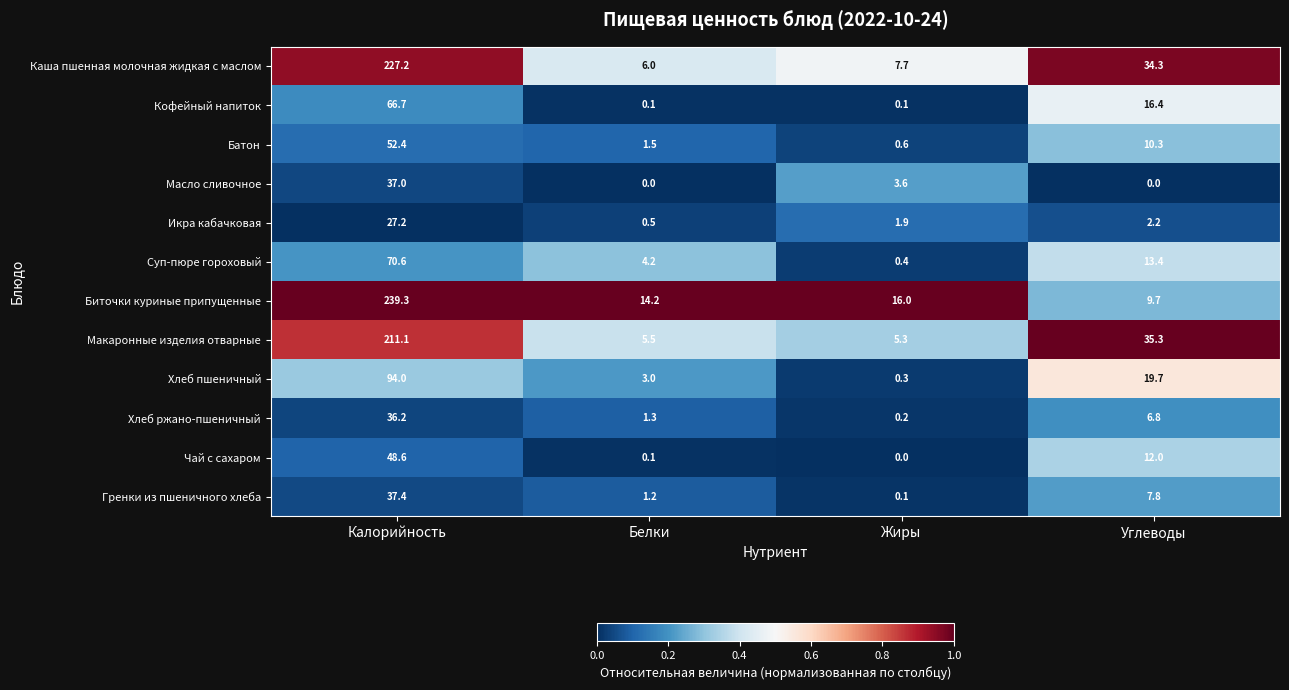

At which category does the chart reach its peak across all series?

Калорийность